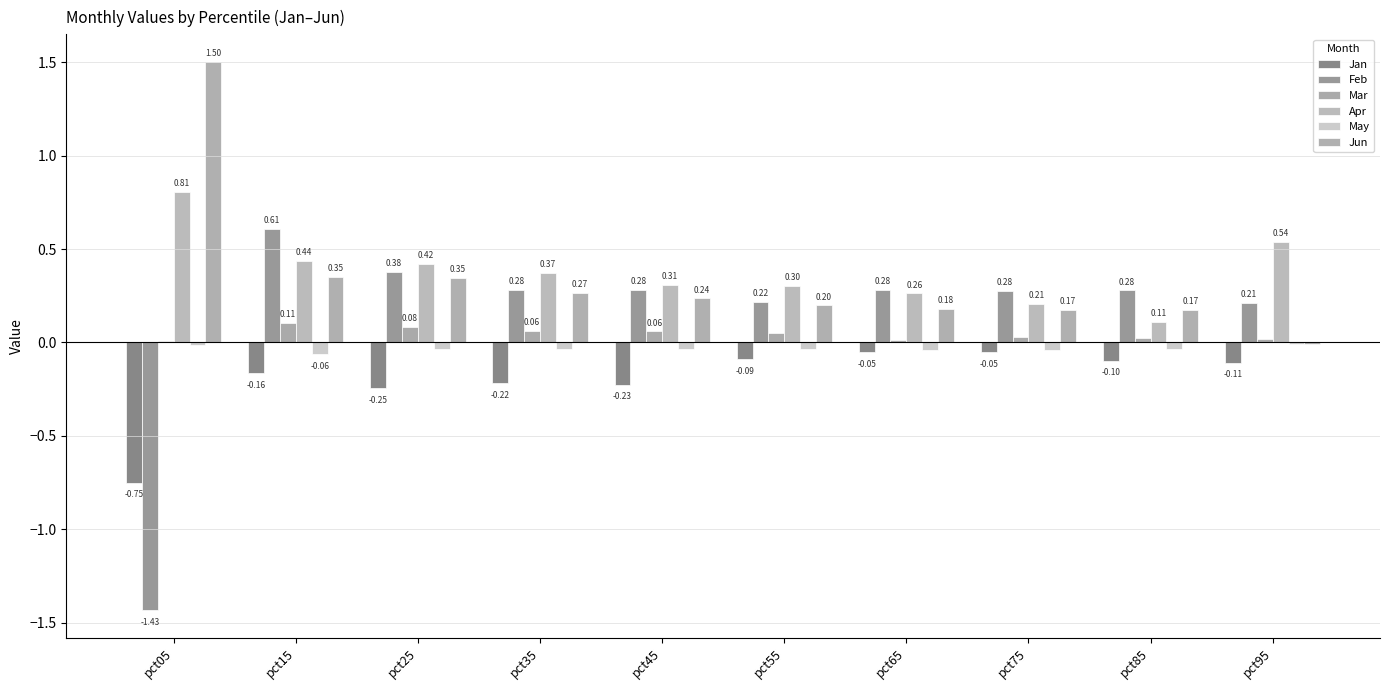

How many values in the Jun series exceed 0?

9